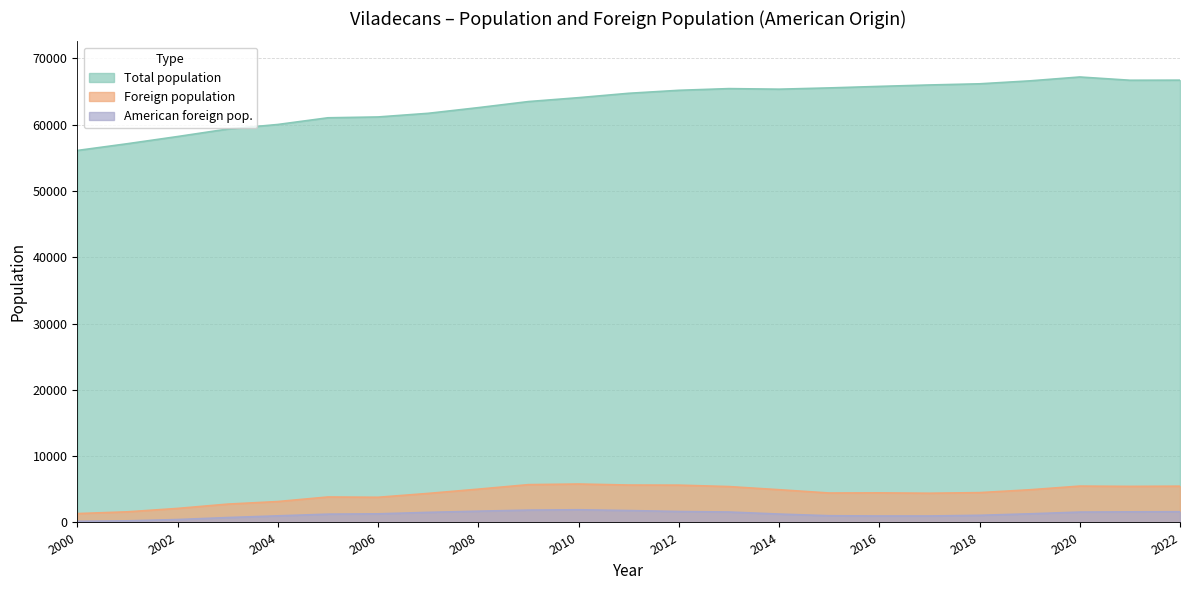

What is the approximate value of American foreign pop. at 2020, to the nearest 50?

1550